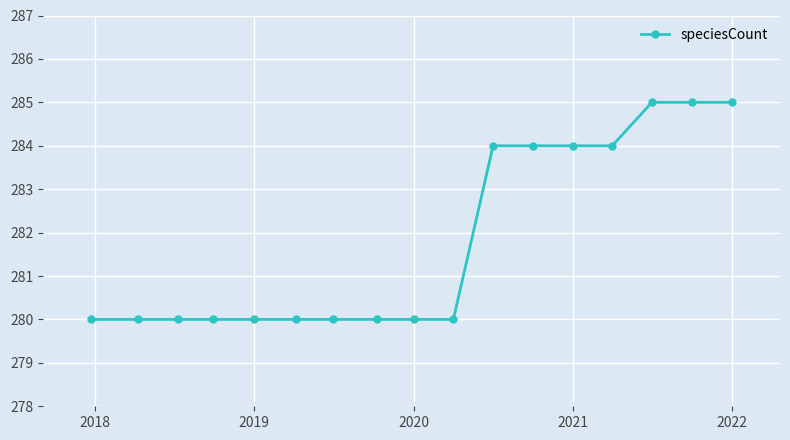

What is the value of the 14th point from the left?

284